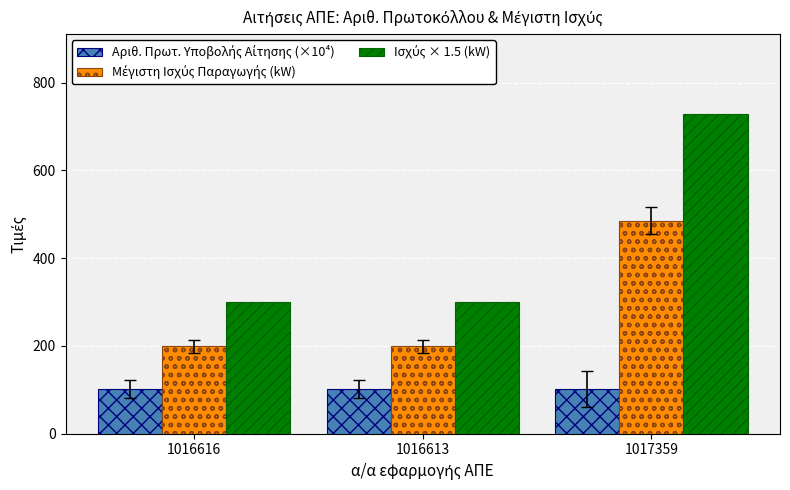

How many series are shown in this chart?

3